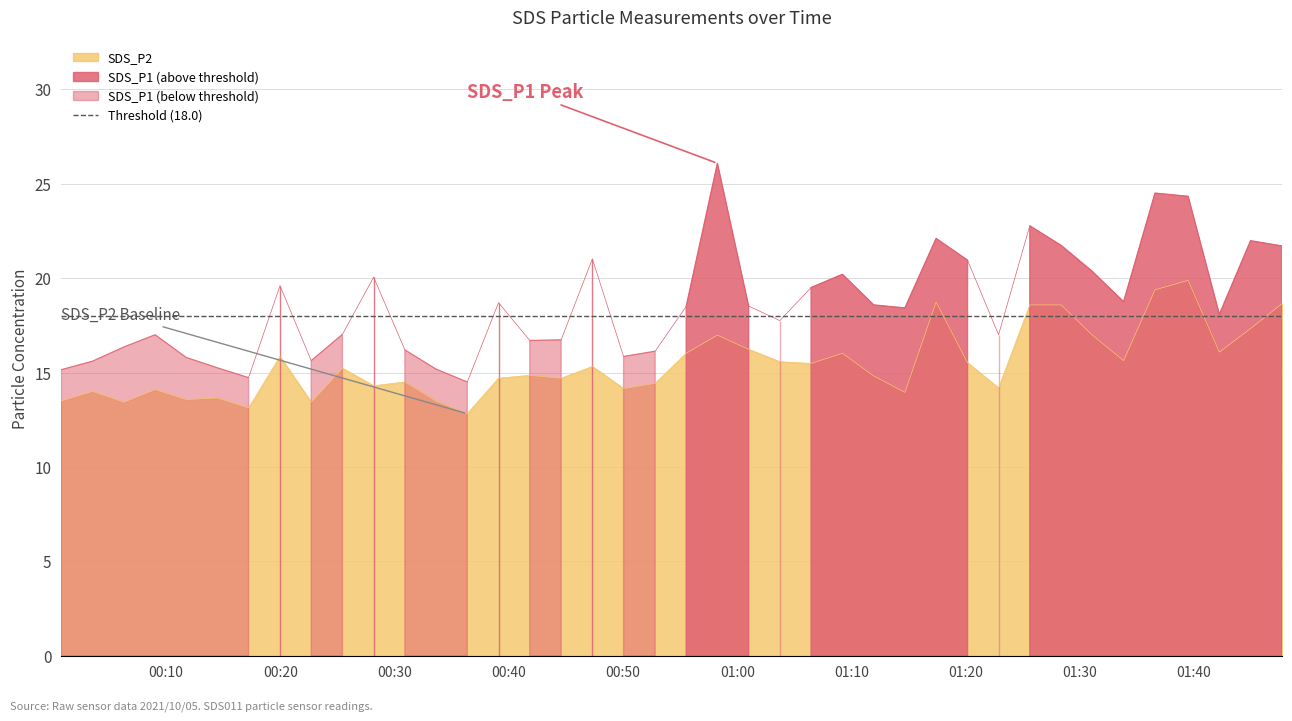

At which category does SDS_P1 reach its first local valley?

2021/10/05 00:17:13